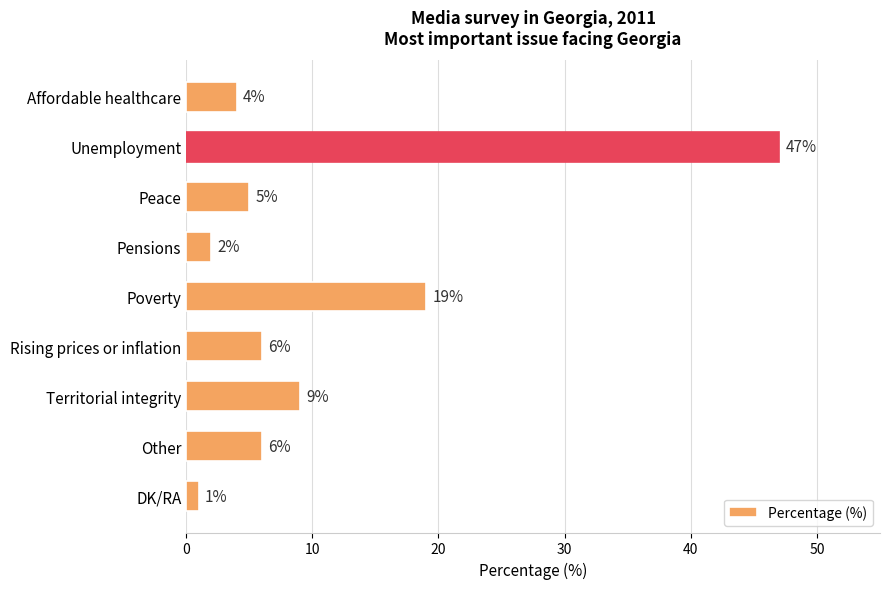

What is the value of the 2nd bar from the top?

47